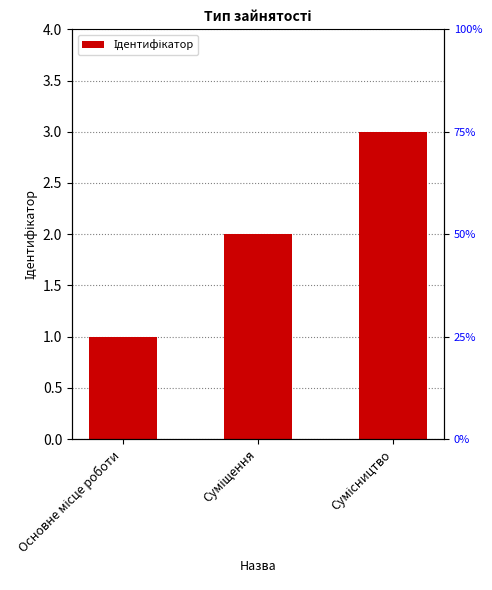

What is the sum of all values?

6